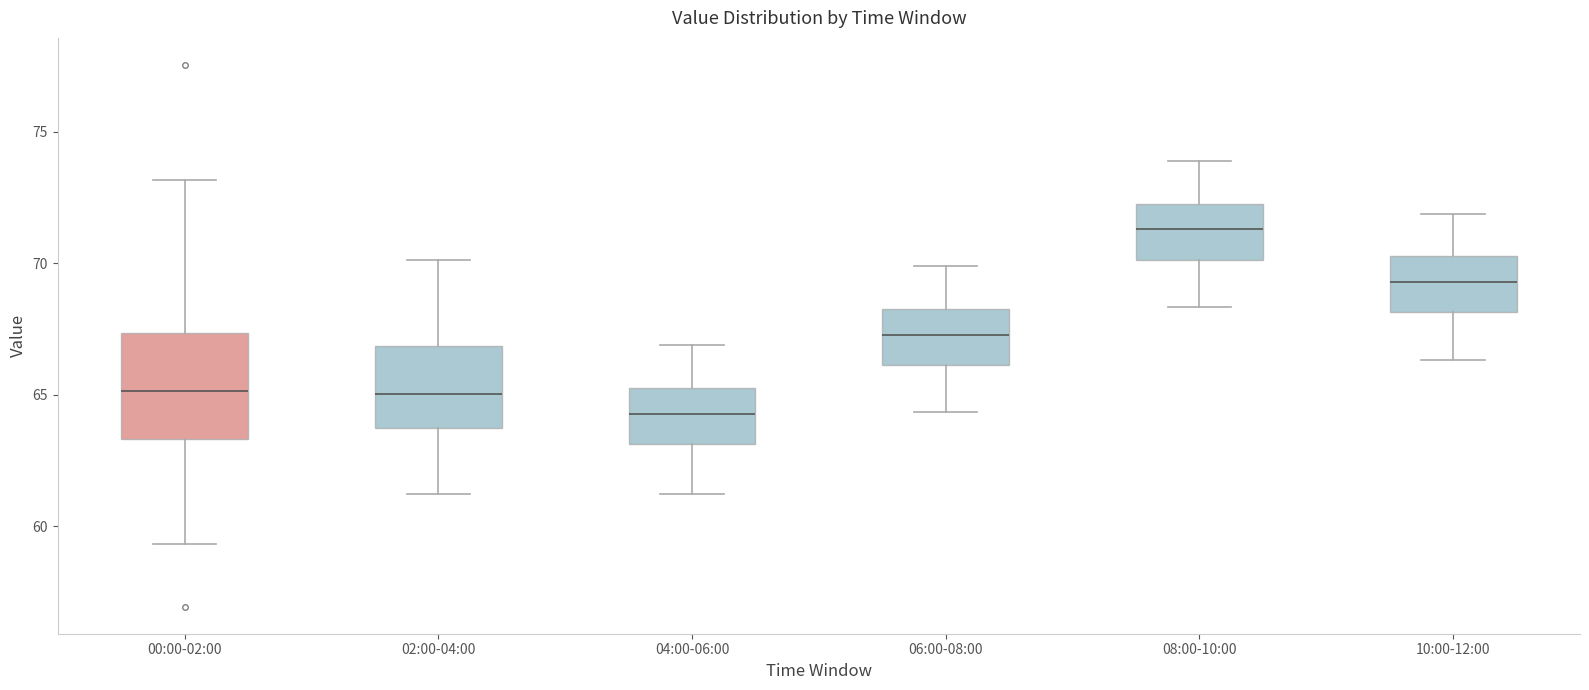

Reading left to right, read every box against the y-axis: the position of its median line, the range the box covers, and the ends of its whiskers. The values are not printed on the chart, so give them approximately, as read against the axis.

00:00-02:00: median 65.0, box 63.5 to 67.5, whiskers 59.5 to 73.0
02:00-04:00: median 65.0, box 63.5 to 67.0, whiskers 61.0 to 70.0
04:00-06:00: median 64.5, box 63.0 to 65.5, whiskers 61.0 to 67.0
06:00-08:00: median 67.5, box 66.0 to 68.5, whiskers 64.5 to 70.0
08:00-10:00: median 71.5, box 70.0 to 72.5, whiskers 68.5 to 74.0
10:00-12:00: median 69.5, box 68.0 to 70.5, whiskers 66.5 to 72.0